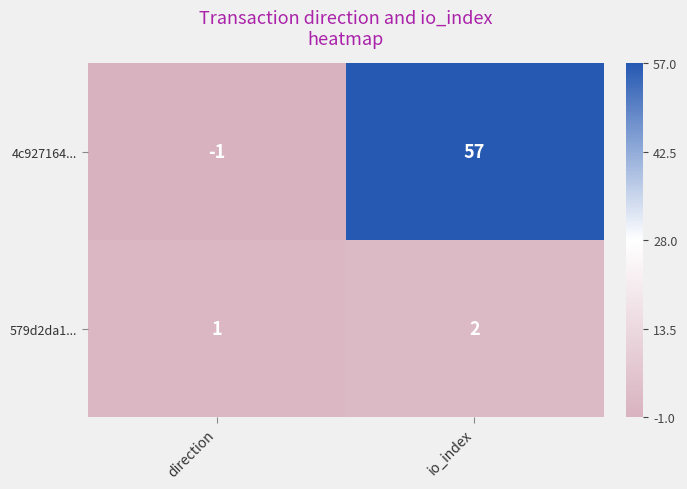

True or false: 4c927164... has a value of 0 at direction.

False